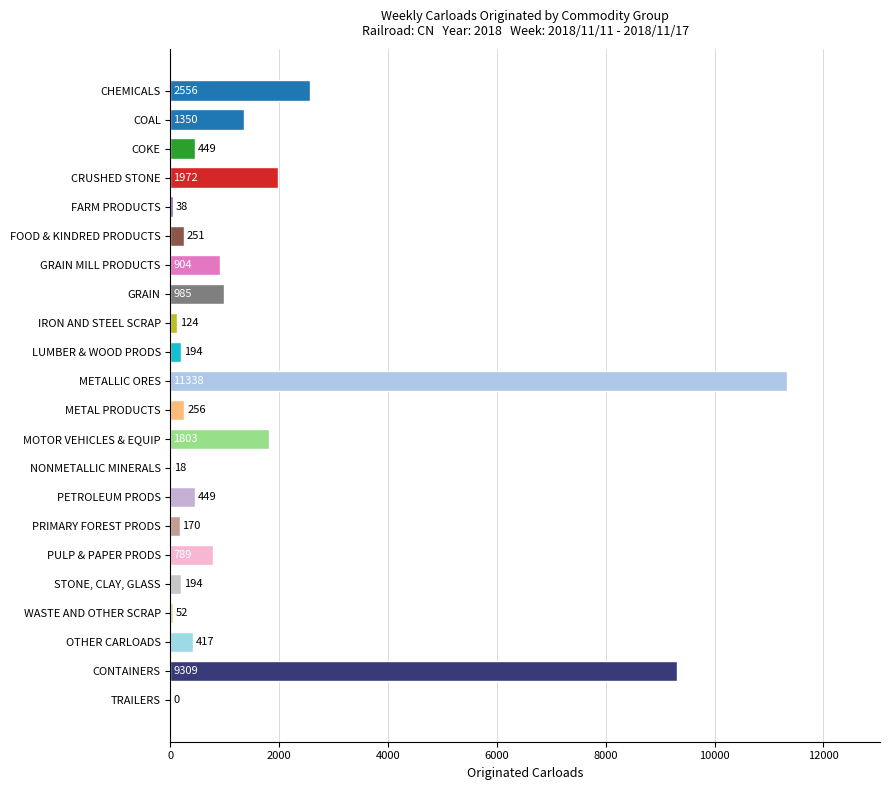

Count the number of categories in the chart.

22